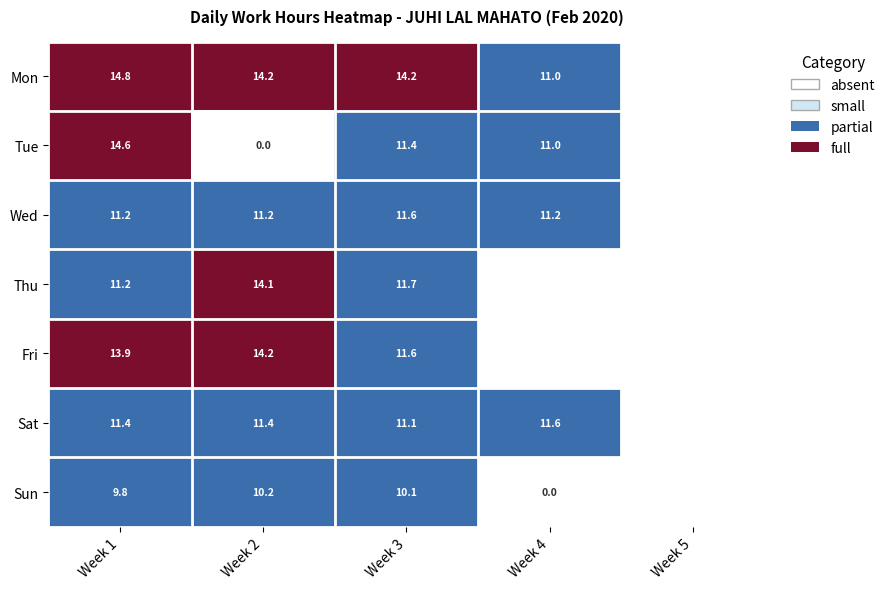

Is it true that Wed equals 11.2 at Week 2?

True